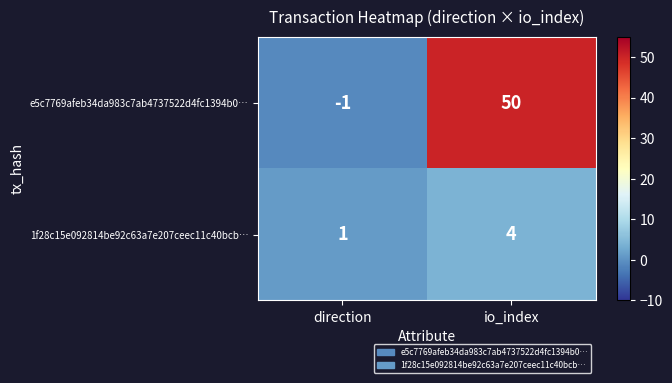

Which series has the largest total across all categories?

e5c7769afeb34da983c7ab4737522d4fc1394b0…